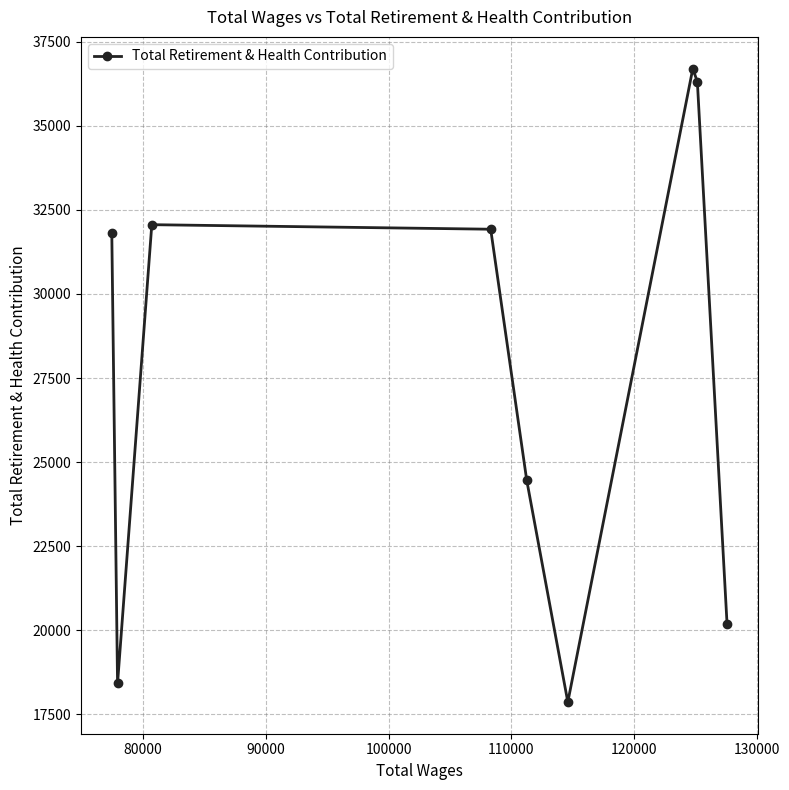

What is the value of the 2nd point from the left?

18417